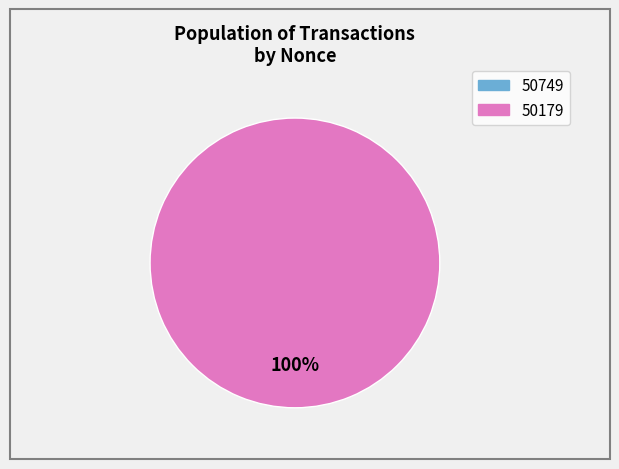

Count the number of slices in the pie.

2